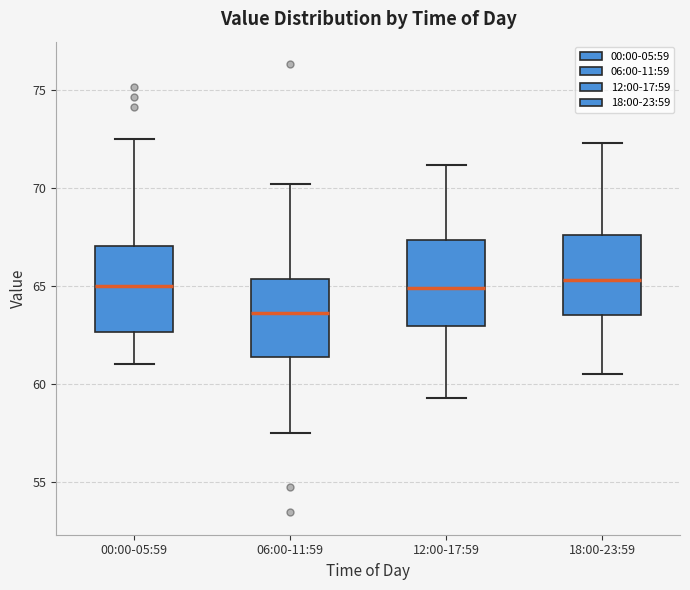

Where is the lower edge of the box for 00:00-05:59 on the y-axis? The values are not printed on the chart, so give them approximately, as read against the axis.

62.5